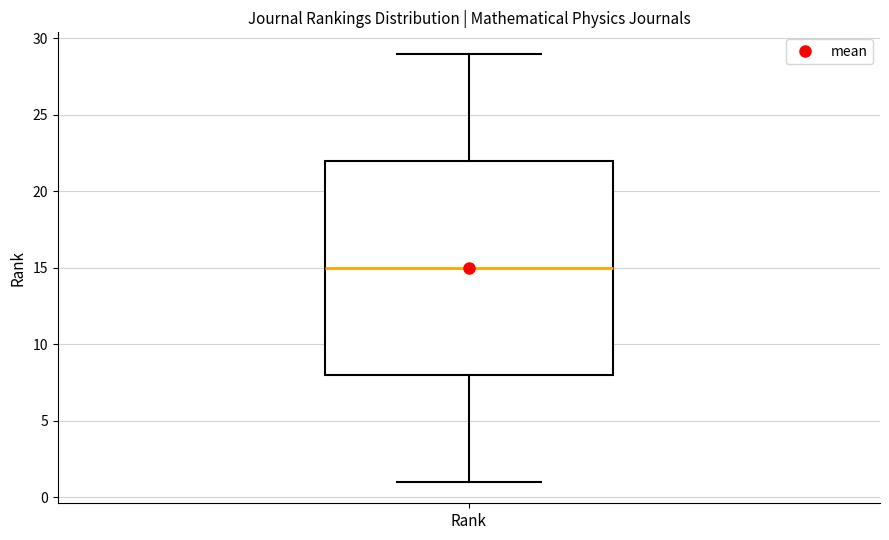

Transcribe this box plot: give where the median line is, the range the box spans, and where the two whiskers end, as read against the y-axis. The values are not printed on the chart, so give them approximately, as read against the axis.

median 15, box 8 to 22, whiskers 1 to 29